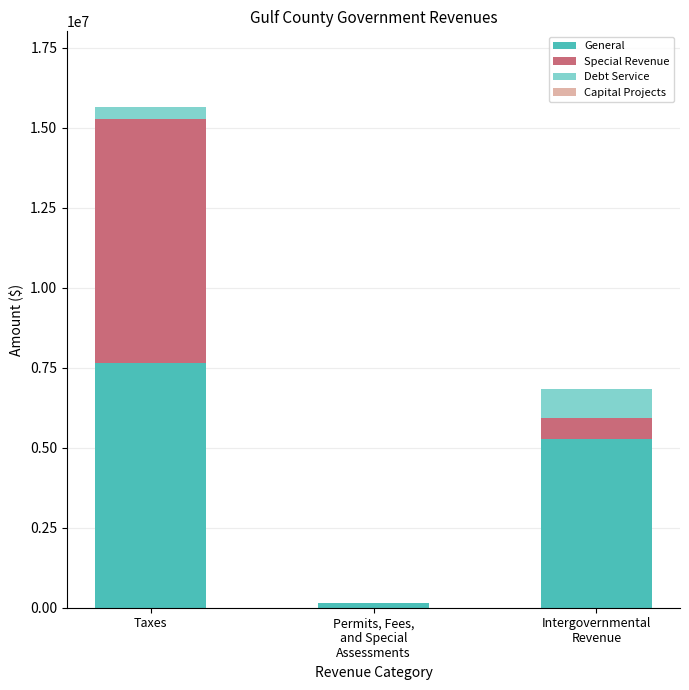

The value of General at Taxes is 3974912. True or false?

False